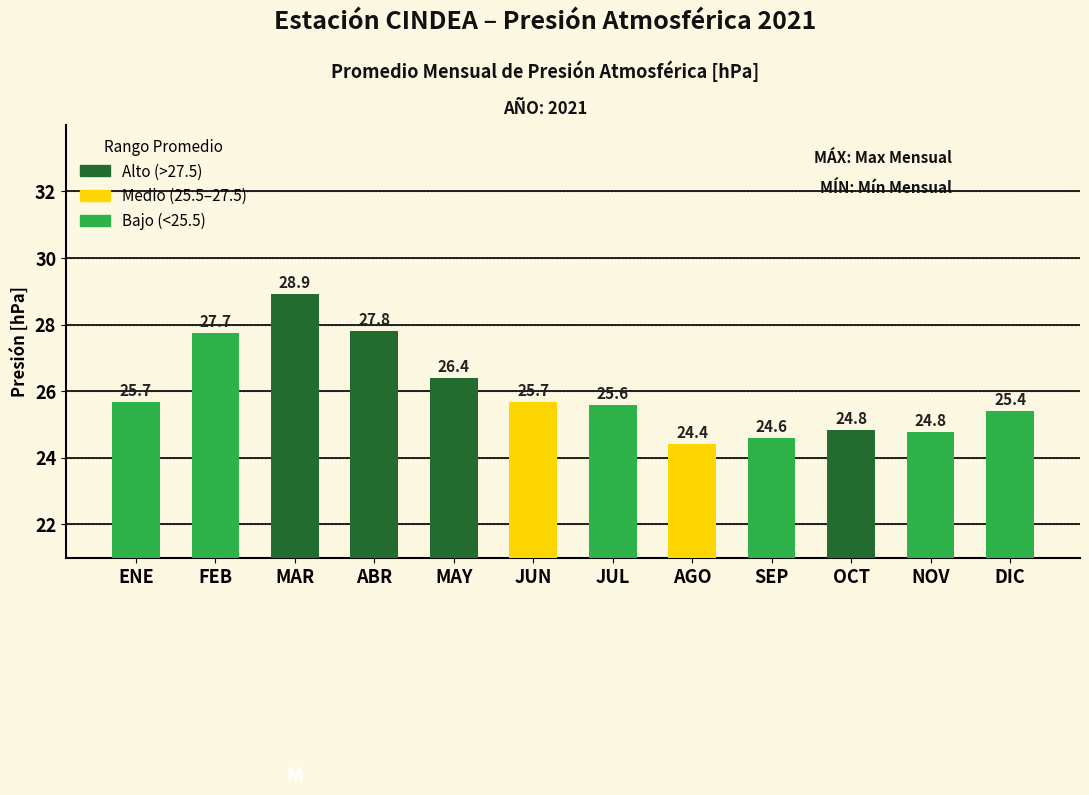

What is the label of the 11th bar from the right?

FEB